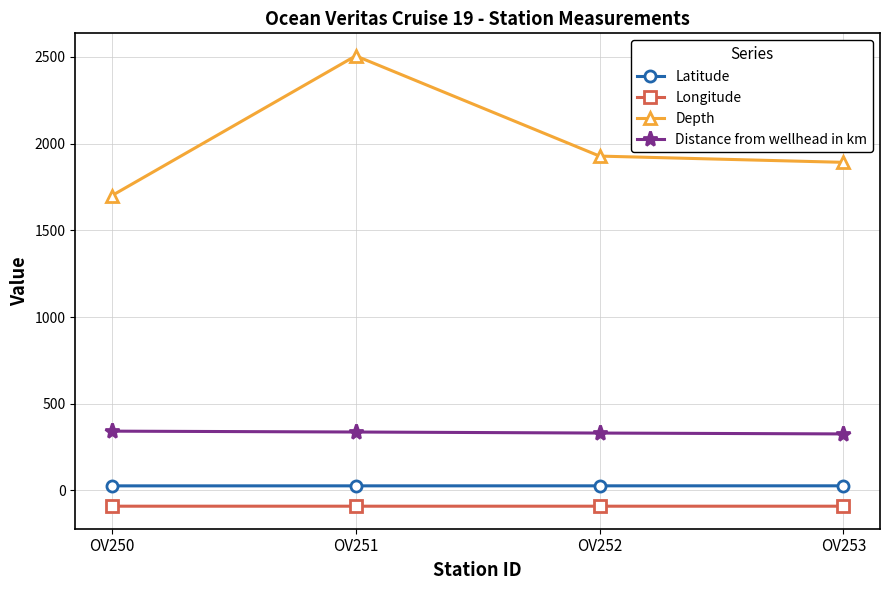

What are all the series names shown in the legend?

Latitude, Longitude, Depth, Distance from wellhead in km